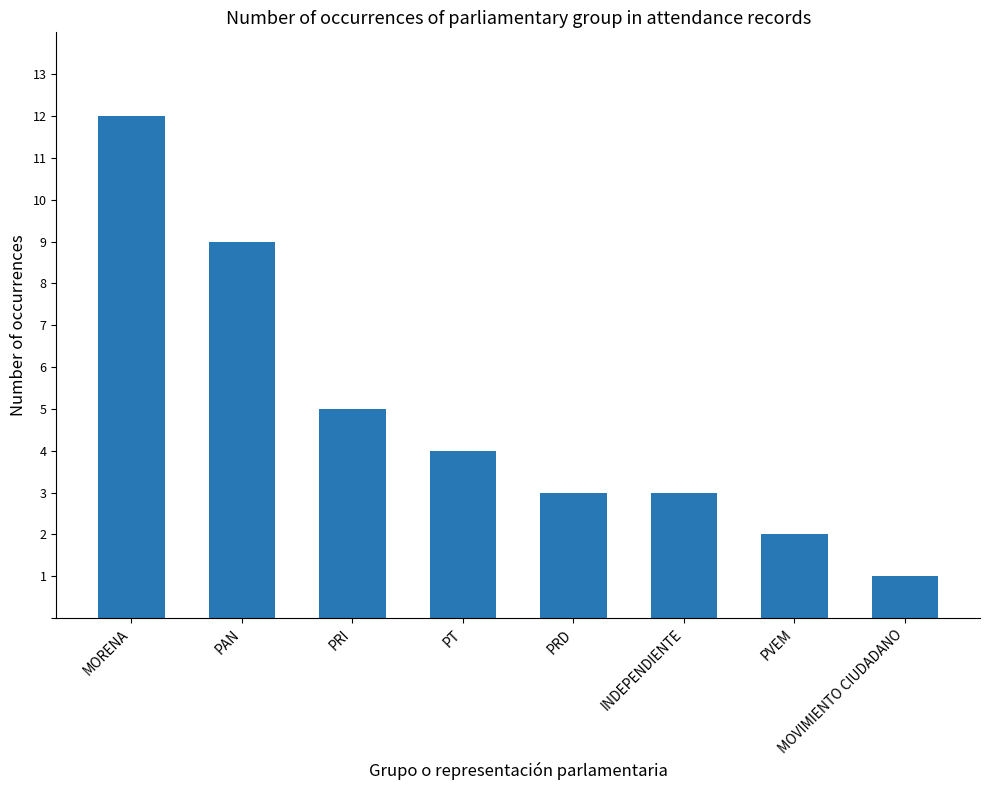

What value does the data have at MORENA, to the nearest 5?

10